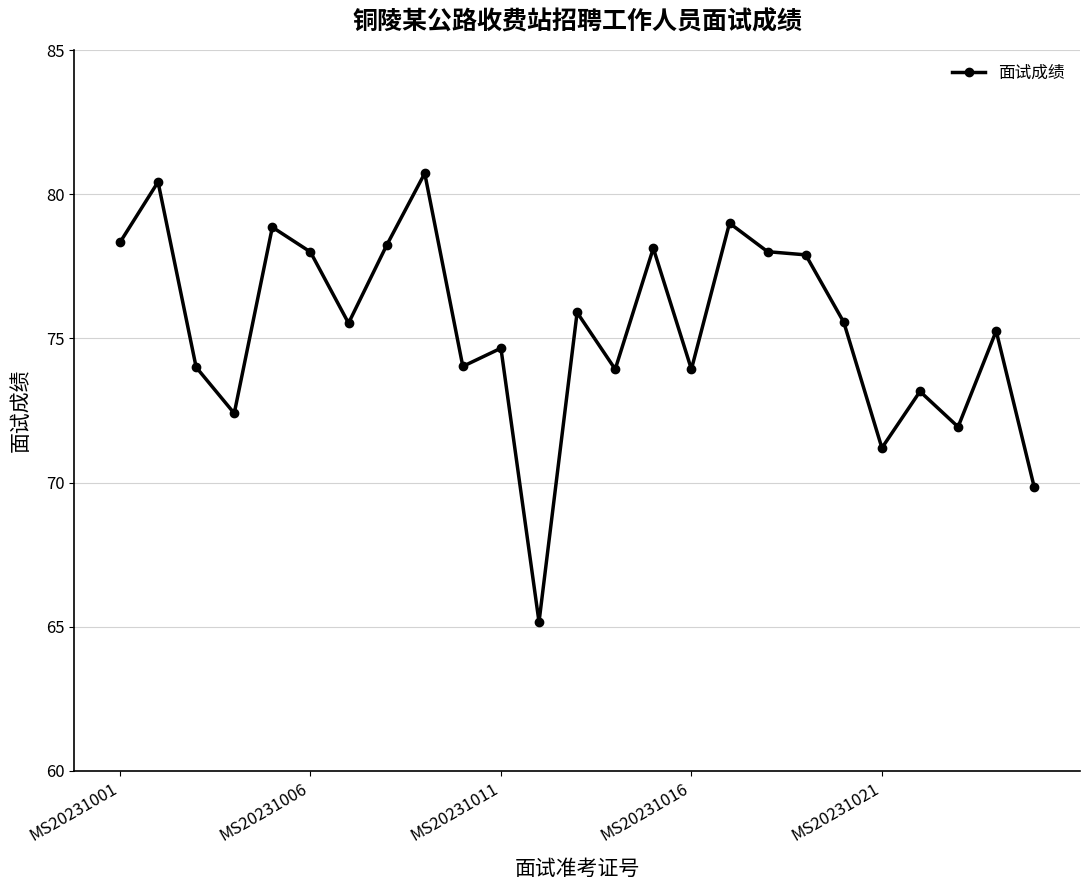

What is the difference between the second highest and second lowest values?

10.6